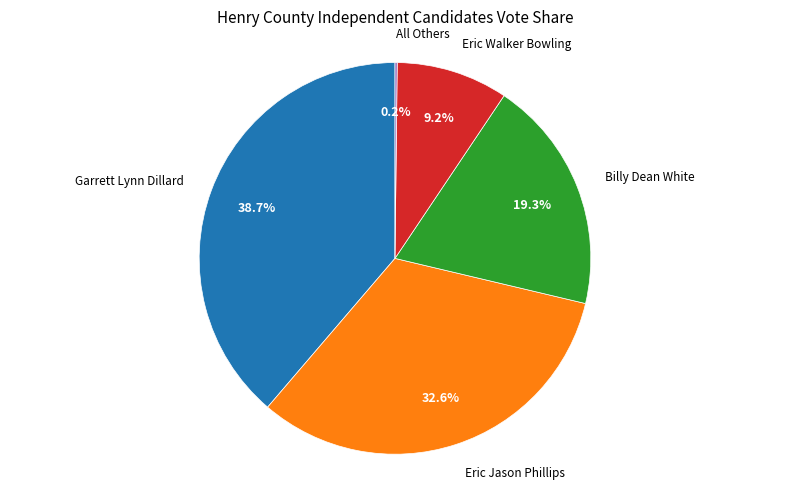

Between Billy Dean White and Eric Walker Bowling, which is larger?

Billy Dean White